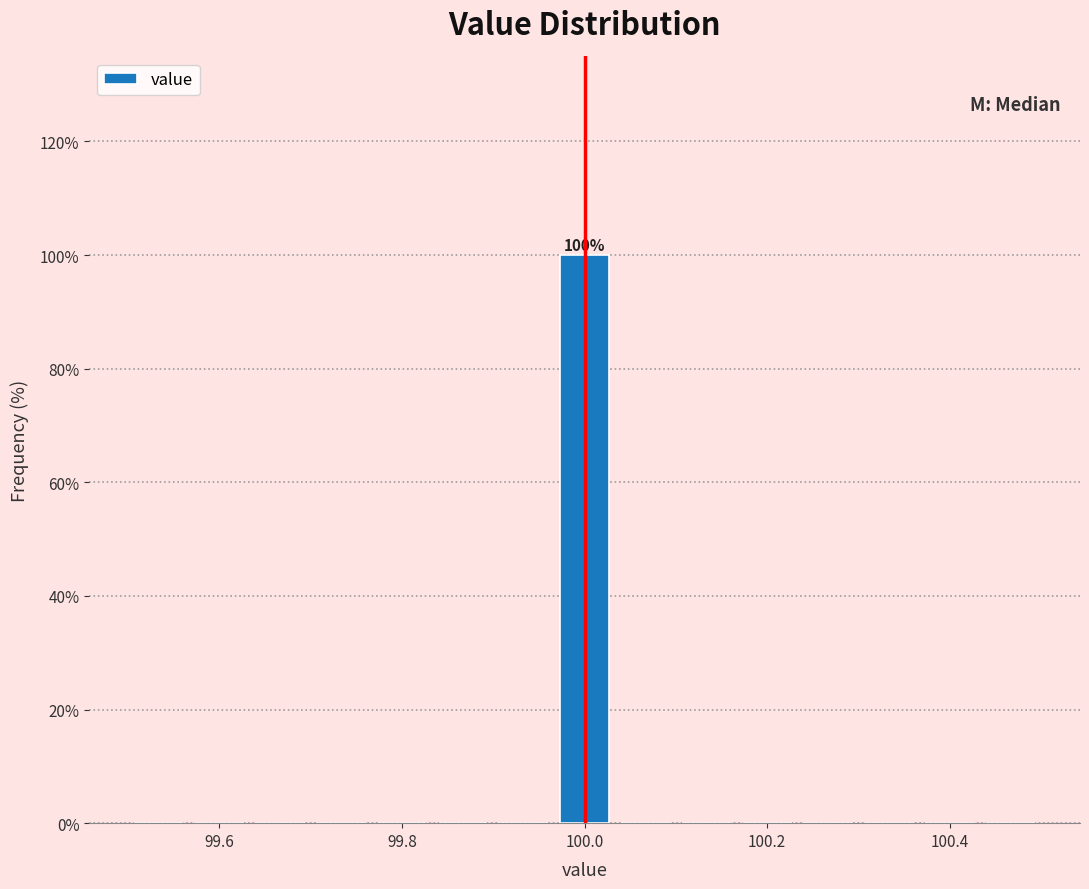

Around what value on the x-axis is the tallest bar? Give the approximate position of its centre, as read against the axis.

100.00